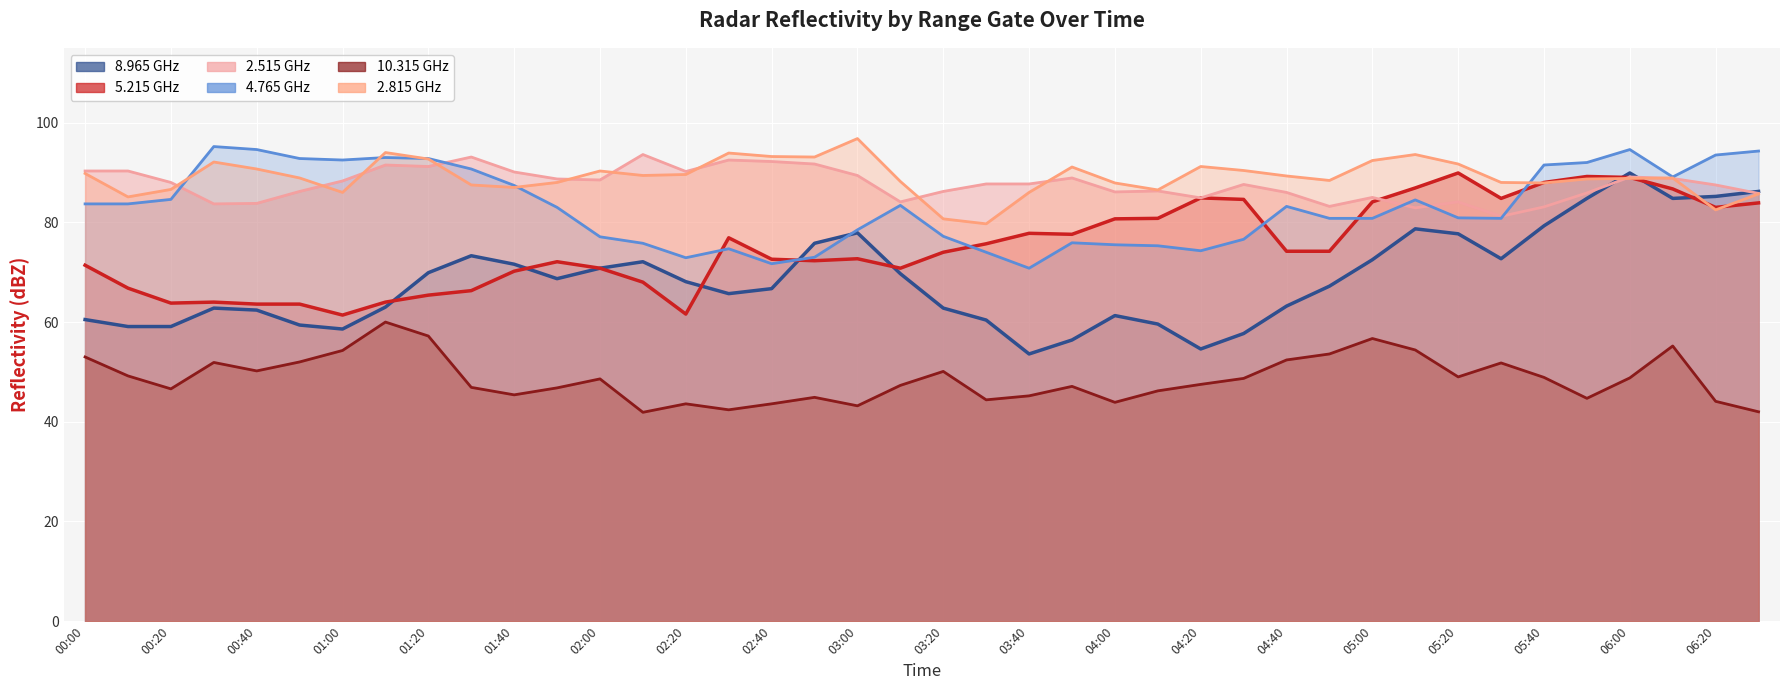

True or false: 8.965 GHz and 2.515 GHz intersect in this chart.

True